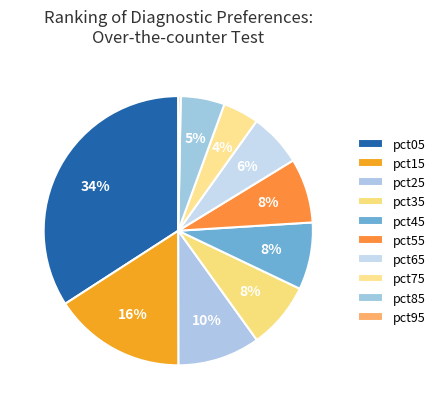

How many slices are in this pie chart?

10